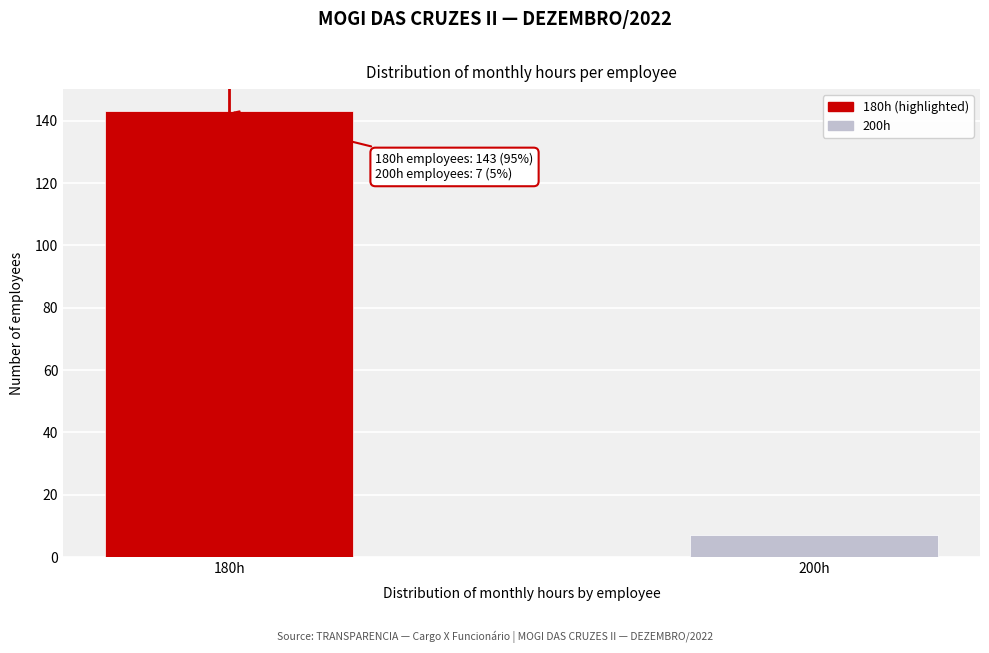

Reading right to left, what are all the values shown in this chart?

7	143